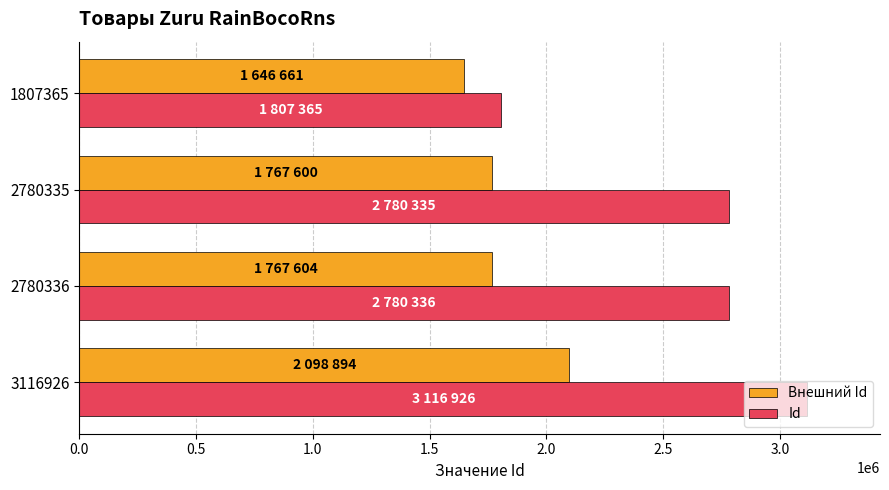

Rank the series by their maximum value, from lowest to highest.

Внешний Id, Id